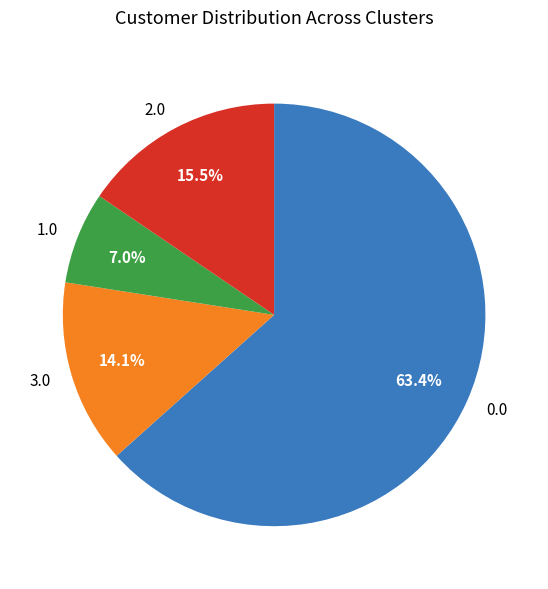

What is the smallest slice in the pie chart?

1.0